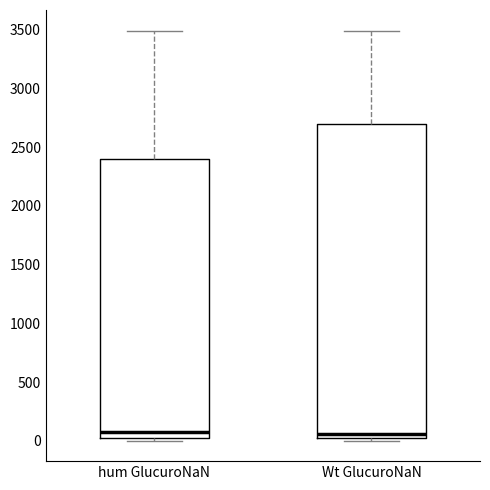

Reading left to right, transcribe this box plot: for each box, give where its median line is, the range the box spans, and where its two whiskers end, as read against the y-axis. The values are not printed on the chart, so give them approximately, as read against the axis.

hum GlucuroNaN: median 100, box 0 to 2400, whiskers 0 (just below the box's lower edge) to 3500
Wt GlucuroNaN: median 50, box 0 to 2700, whiskers 0 (just below the box's lower edge) to 3500